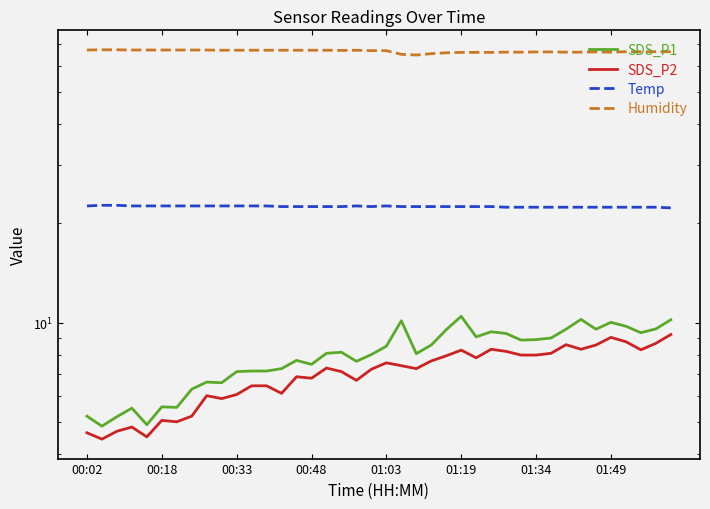

What is the lowest value of the Humidity series?

64.9